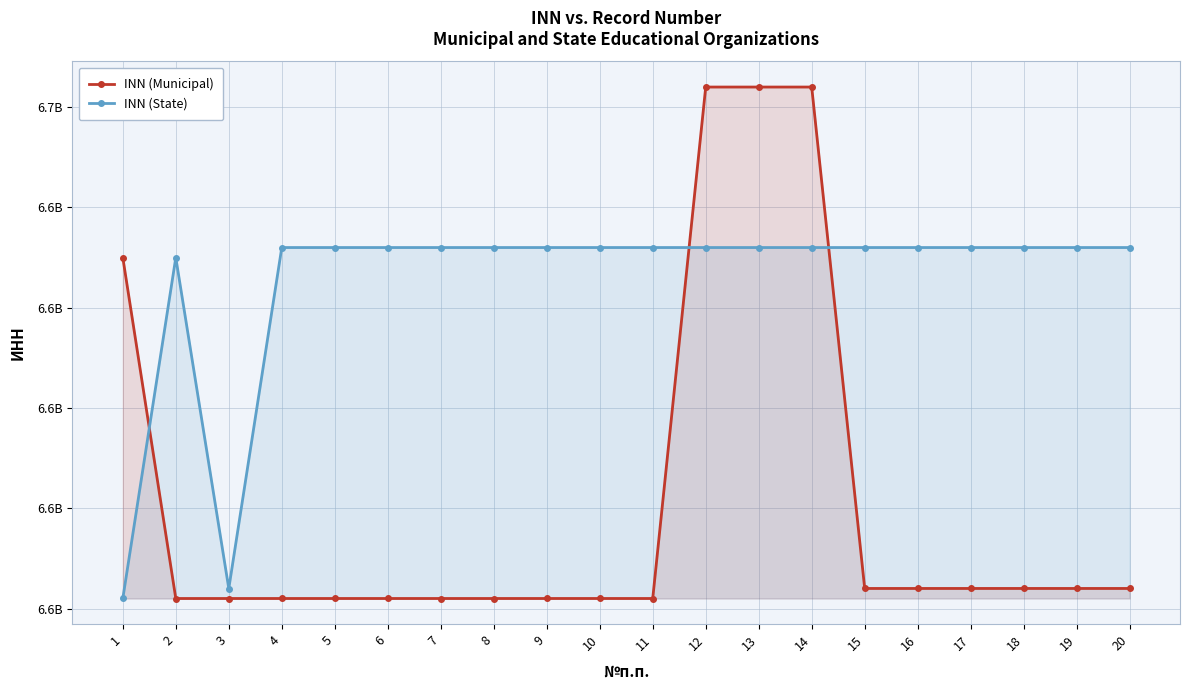

Reading left to right, extract all data points from this chart.

INN (Municipal): 1=6635006493	2=6601005928	3=6601005910	4=6601006079	5=6601006671	6=6601006135	7=6601006054	8=6601006061	9=6601006657	10=6601006914	11=6601006030	12=6652011045	13=6652010718	14=6652011180	15=6602007195	16=6602007163	17=6602007237	18=6602007741	19=6602006900	20=6602007205
INN (State): 1=6601006664	2=6635001079	3=6602001884	4=6636005421	5=6636005622	6=6636005407	7=6636005615	8=6636005446	9=6636005621	10=6636005438	11=6636005629	12=6636005413	13=6636005459	14=6636005603	15=6636005597	16=6636005589	17=6636005576	18=6636005562	19=6636005548	20=6636005534